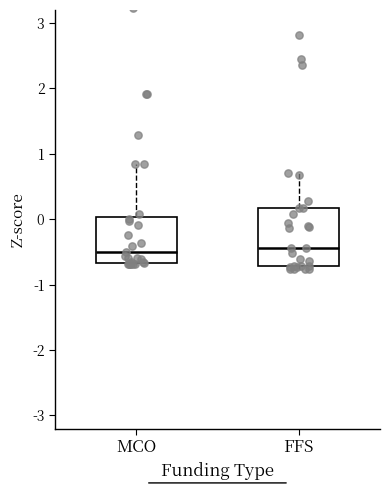

Reading left to right, transcribe this box plot: for each box, give where its median line is, the range the box spans, and where its two whiskers end, as read against the y-axis. The values are not printed on the chart, so give them approximately, as read against the axis.

MCO: median -0.5, box -0.7 to 0.0, whiskers -0.7 to 0.8
FFS: median -0.4, box -0.7 to 0.2, whiskers -0.8 to 0.7